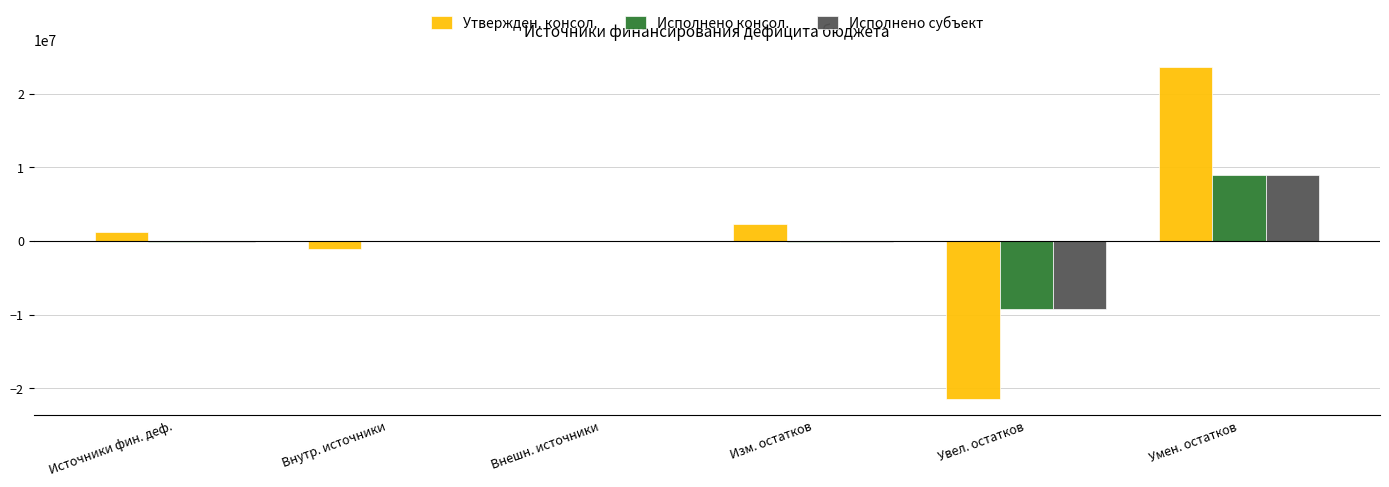

What is the sum of the Исполнено субъект values at Увел. остатков and Внешн. источники?

-9205650.3